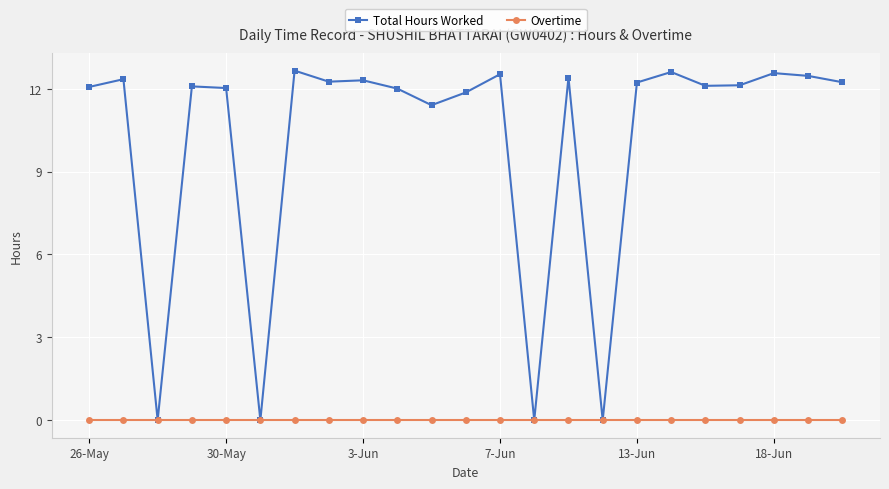

What is the average value of the Total Hours Worked series?

10.1